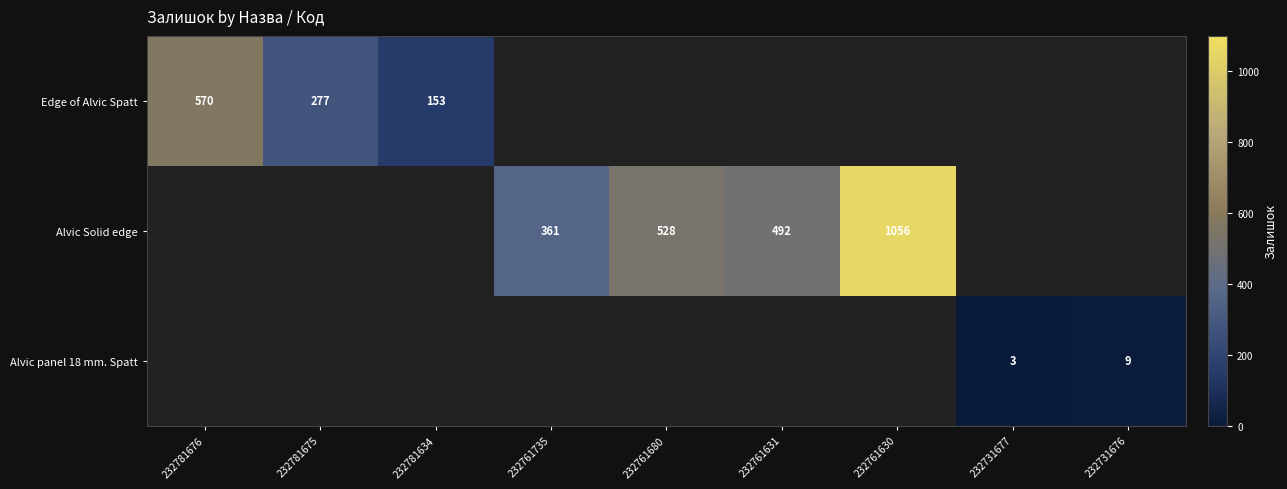

How many data points does each series have?

9